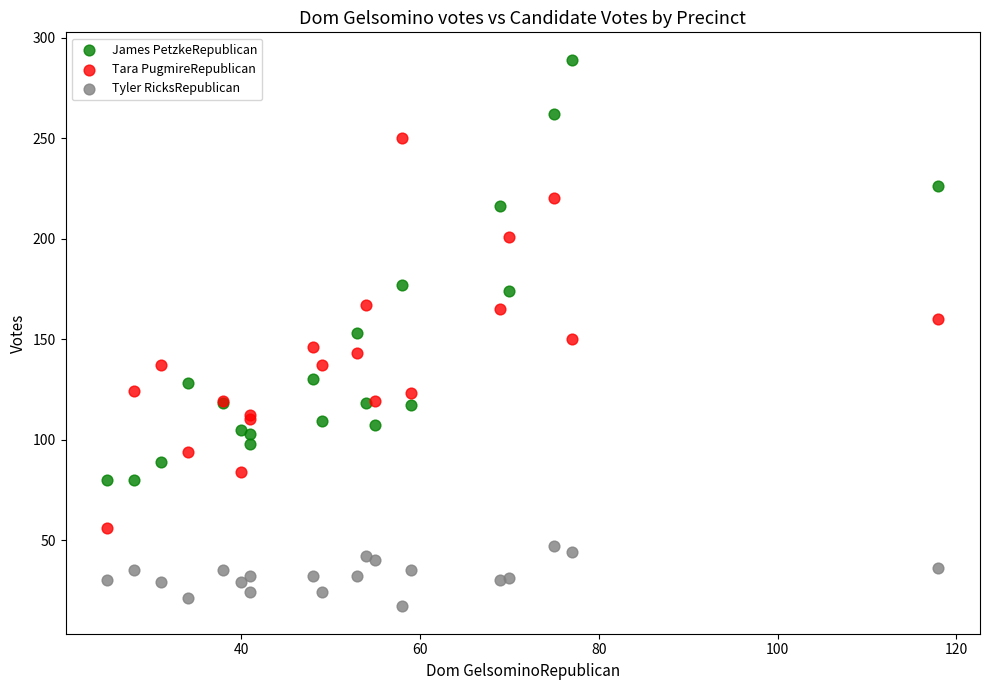

Which series reaches the maximum Y coordinate?

James PetzkeRepublican